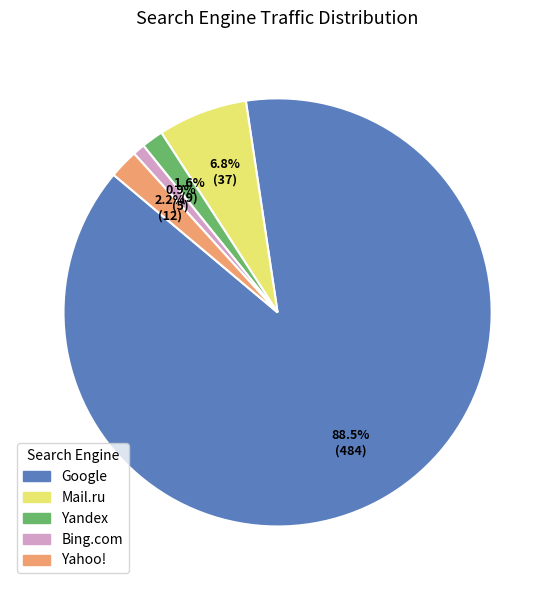

Which category has the biggest portion of the pie?

Google